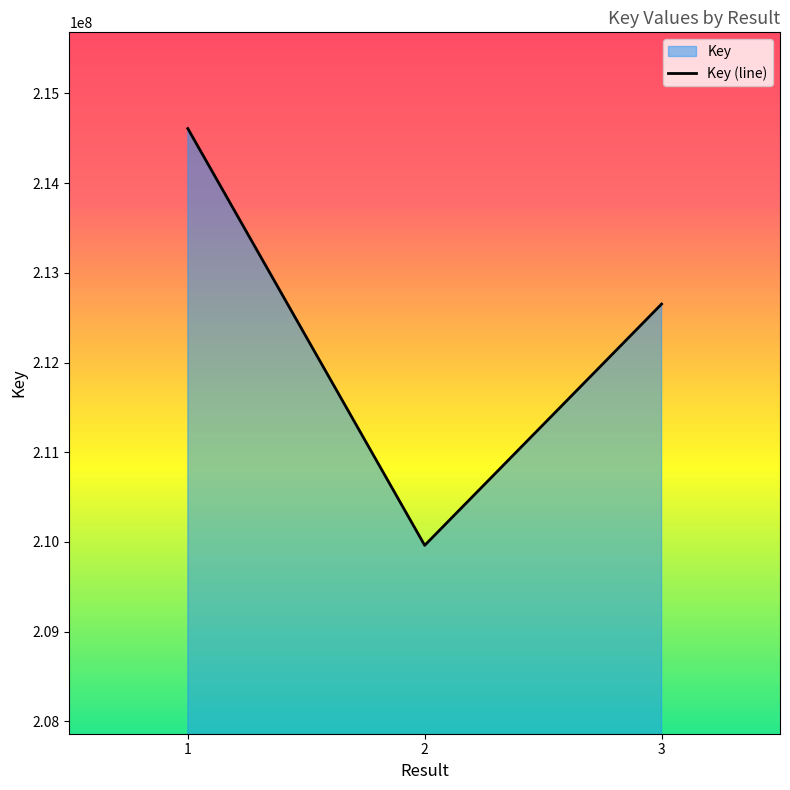

Between 2 and 3, which is larger?

3